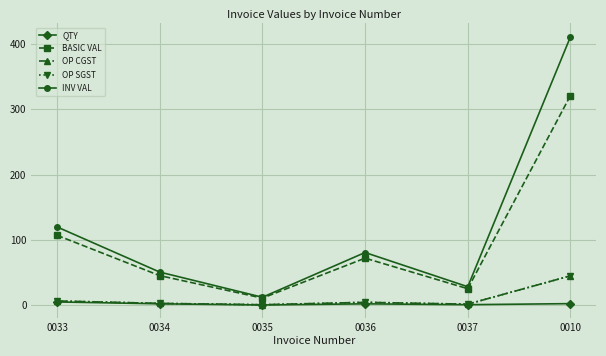

The value of QTY at 0035 is 0.3. True or false?

True